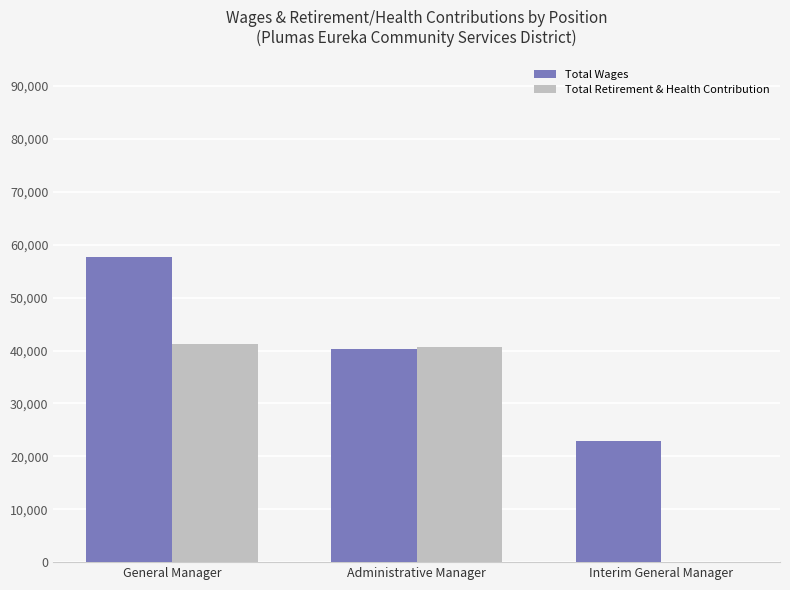

What is the spread (max minus min) of values at Interim General Manager?

22900